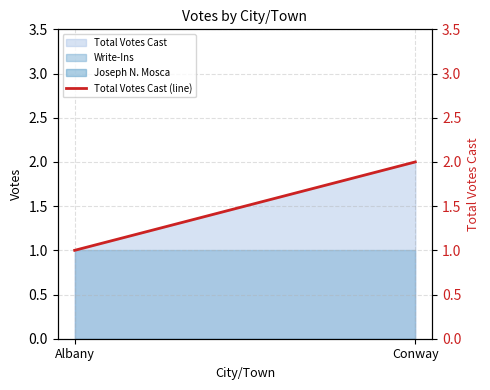

Rank the categories by value from highest to lowest.

Conway, Albany